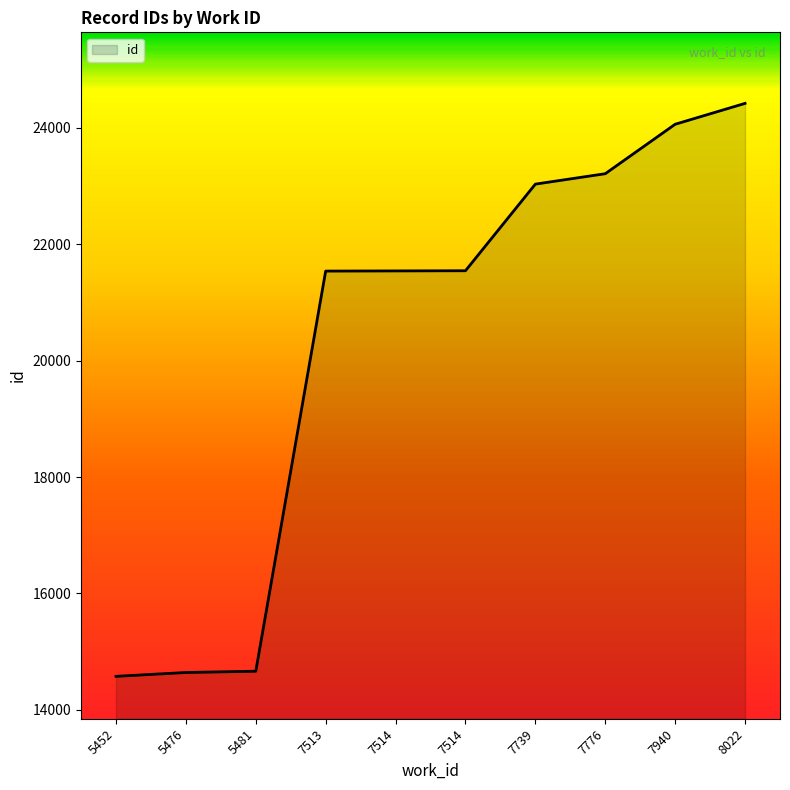

What is the ratio of the value at 5481 to the value at 7739?

0.6